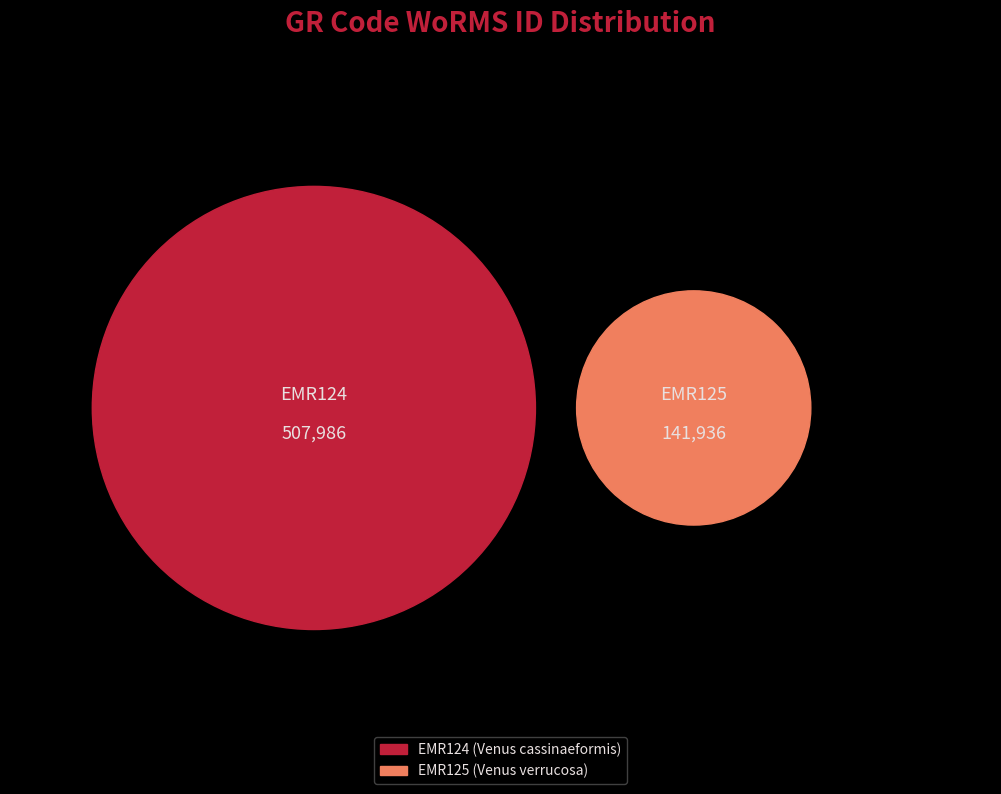

To the nearest percent, what is the combined percentage of EMR125 and EMR124?

100%